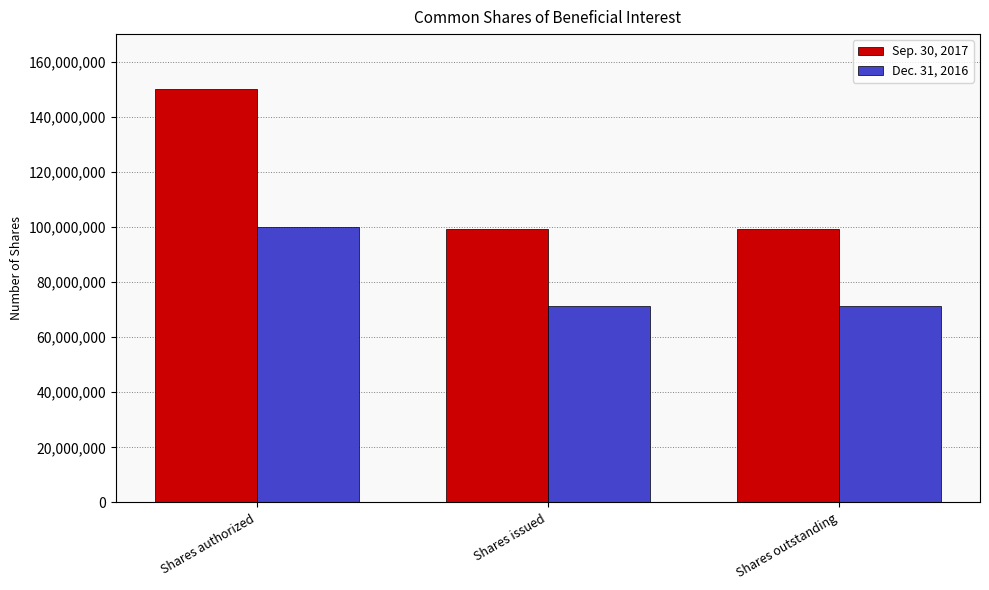

Reading left to right, transcribe all the data shown in this chart.

Sep. 30, 2017: 150000000	99145921	99145921
Dec. 31, 2016: 100000000	71177906	71177906